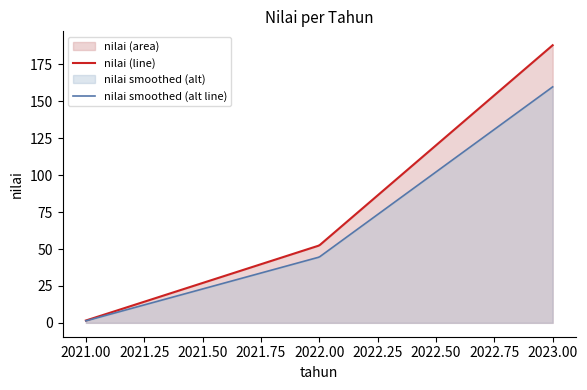

Does the chart display data point markers on the line(s)?

No